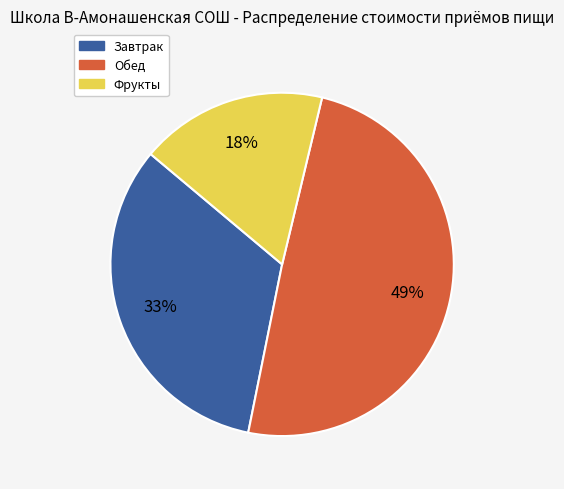

What is the largest slice in the pie chart?

Обед